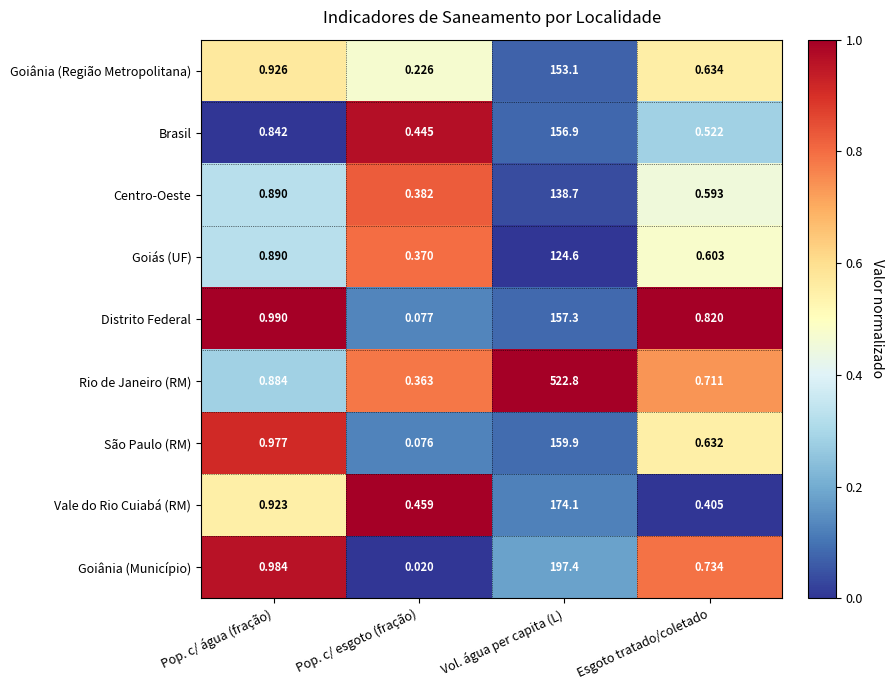

List the labels in order of Goiânia (Região Metropolitana) value, smallest first.

Pop. c/ esgoto (fração), Esgoto tratado/coletado, Pop. c/ água (fração), Vol. água per capita (L)